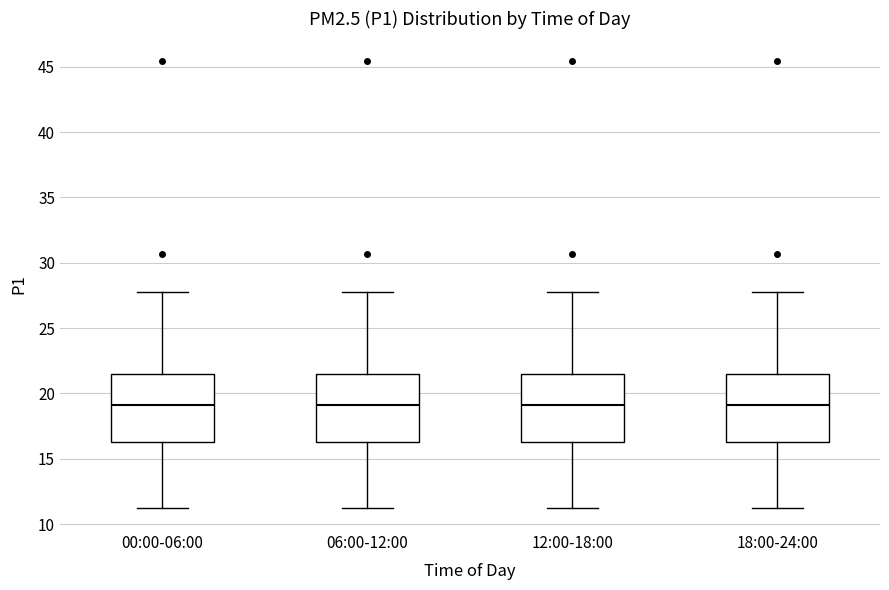

Reading left to right, read every box against the y-axis: the position of its median line, the range the box covers, and the ends of its whiskers. The values are not printed on the chart, so give them approximately, as read against the axis.

00:00-06:00: median 19.0, box 16.5 to 21.5, whiskers 11.5 to 27.5
06:00-12:00: median 19.0, box 16.5 to 21.5, whiskers 11.5 to 27.5
12:00-18:00: median 19.0, box 16.5 to 21.5, whiskers 11.5 to 27.5
18:00-24:00: median 19.0, box 16.5 to 21.5, whiskers 11.5 to 27.5